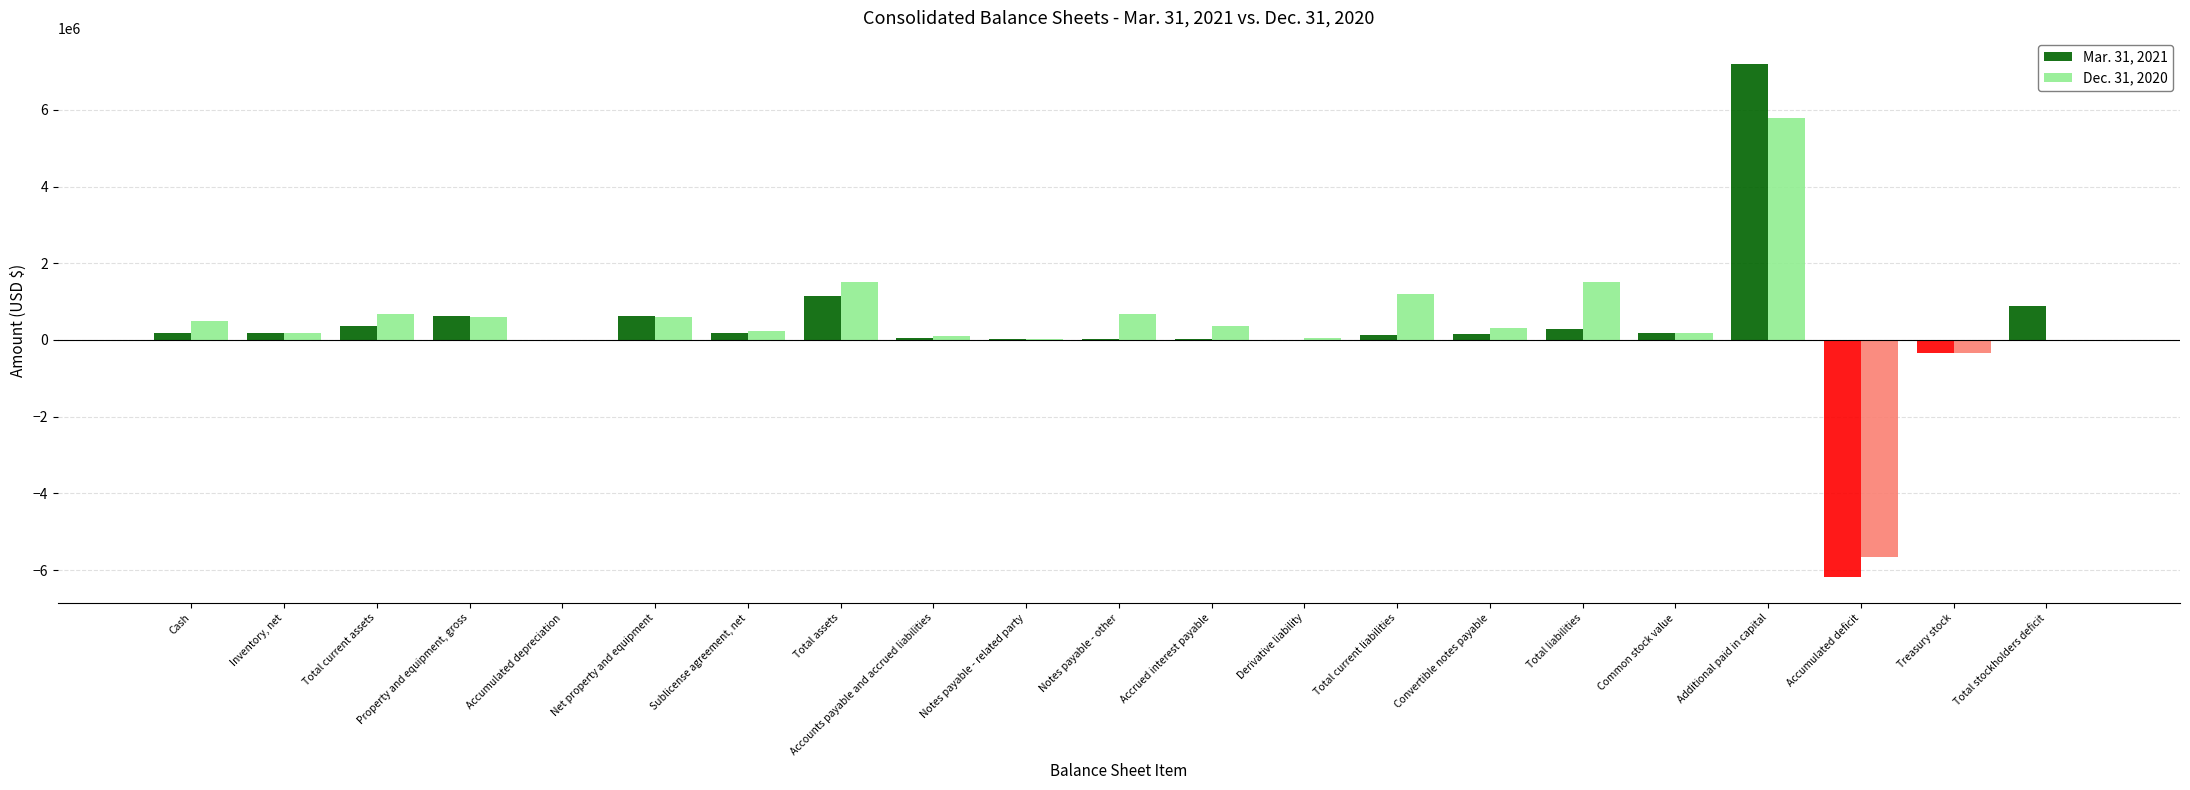

Which category has the highest value across all series?

Additional paid in capital